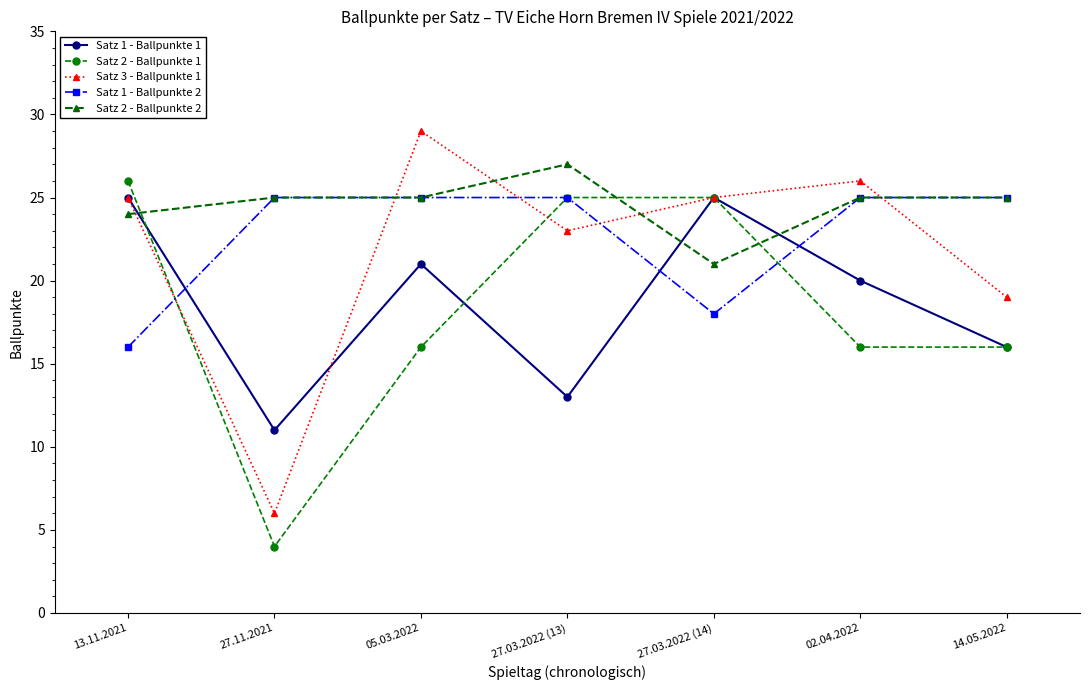

What is the label of the 2nd point from the left?

27.11.2021